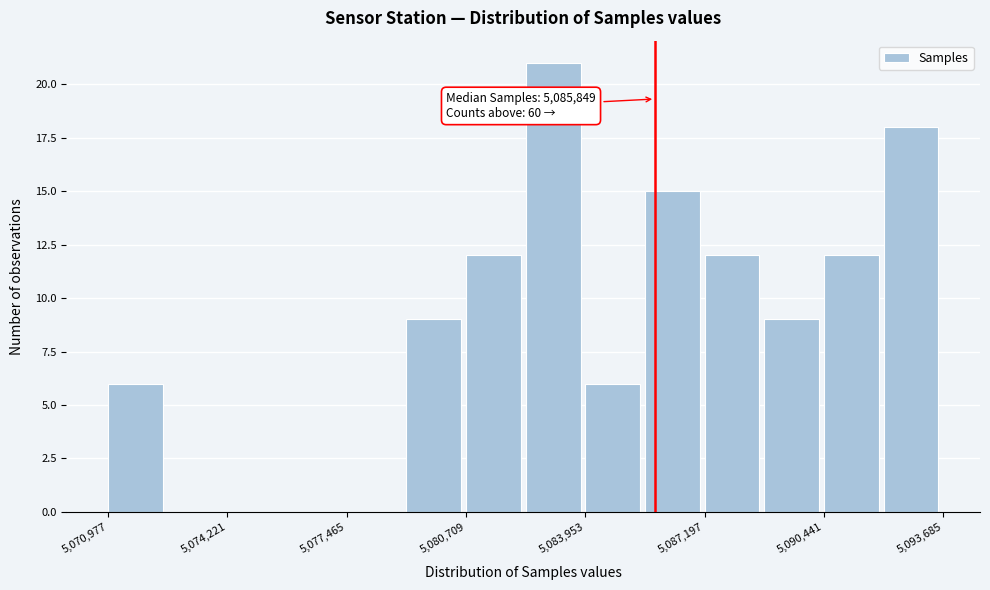

Around what value on the x-axis is the tallest bar? Give the approximate position of its centre, as read against the axis.

5083000